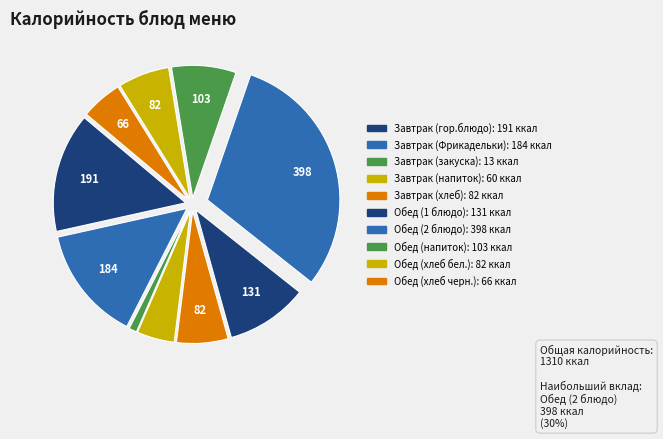

To the nearest percent, what is the average slice percentage?

10%